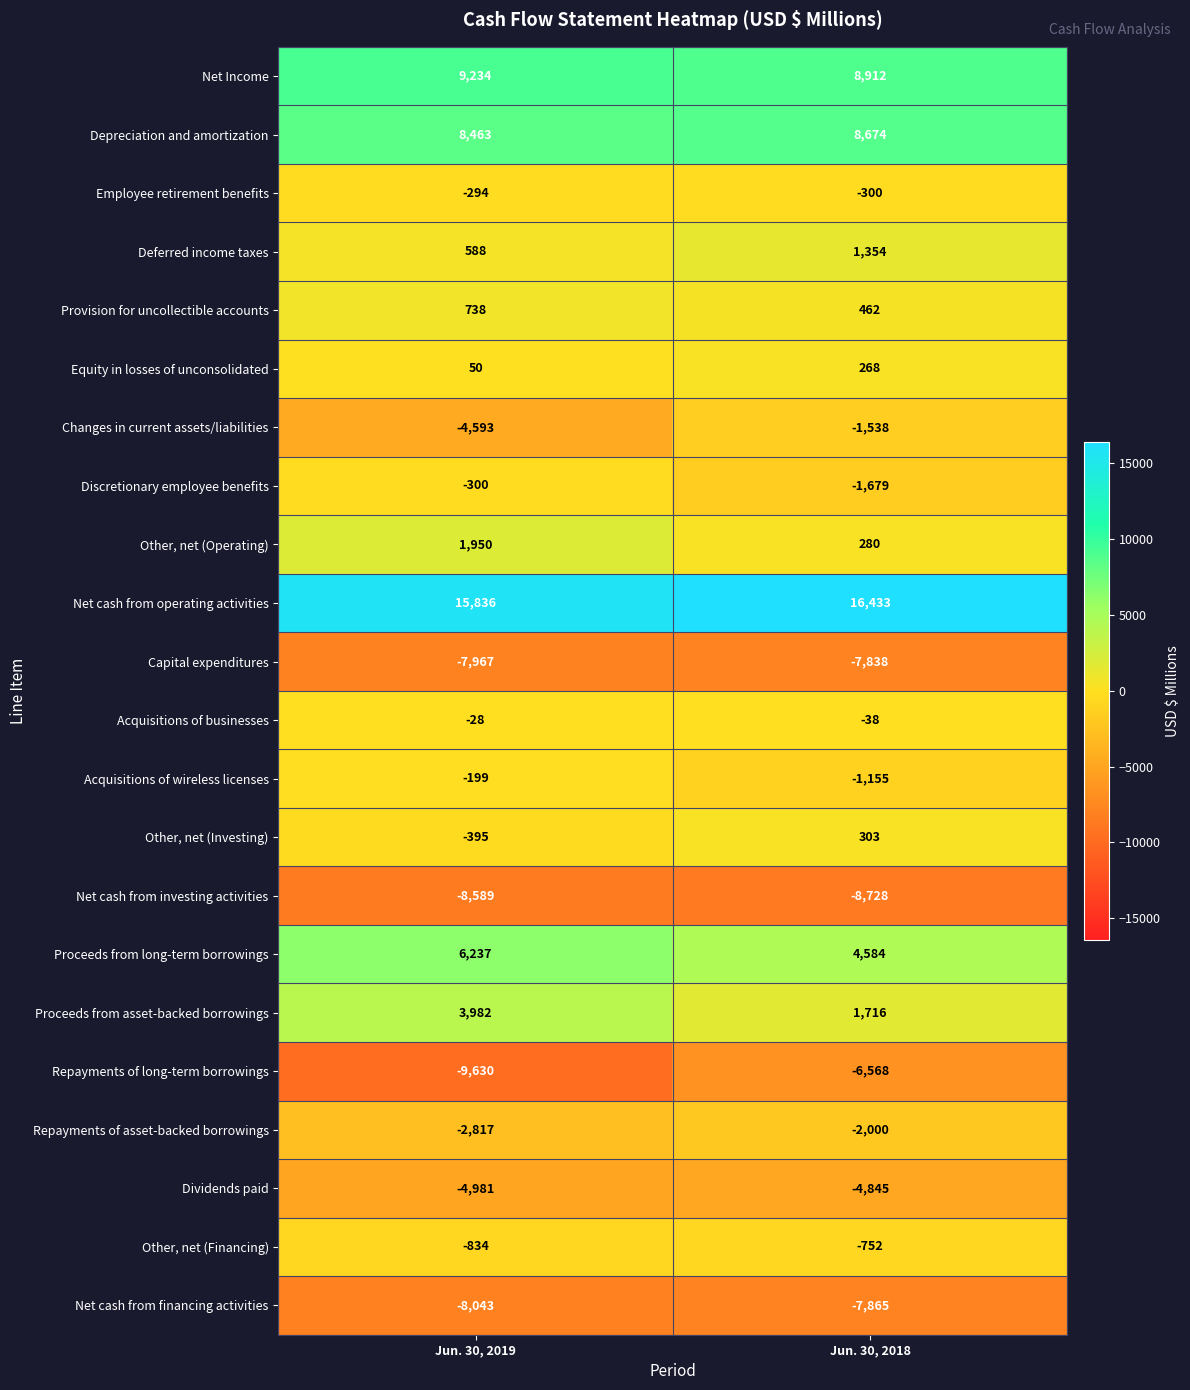

Count the number of categories in the chart.

2